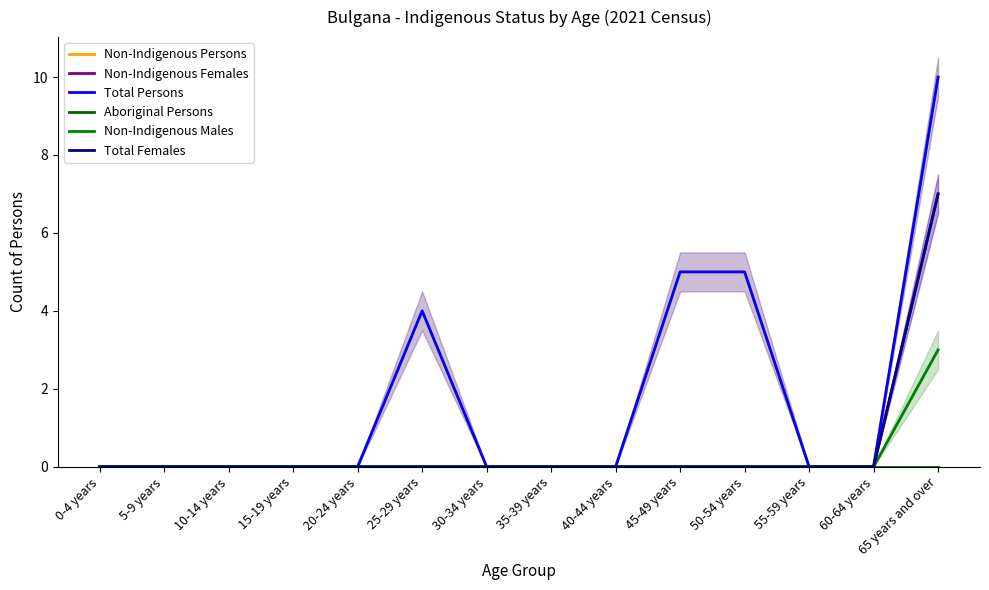

True or false: Total Persons has a value of 1 at 45-49 years.

False